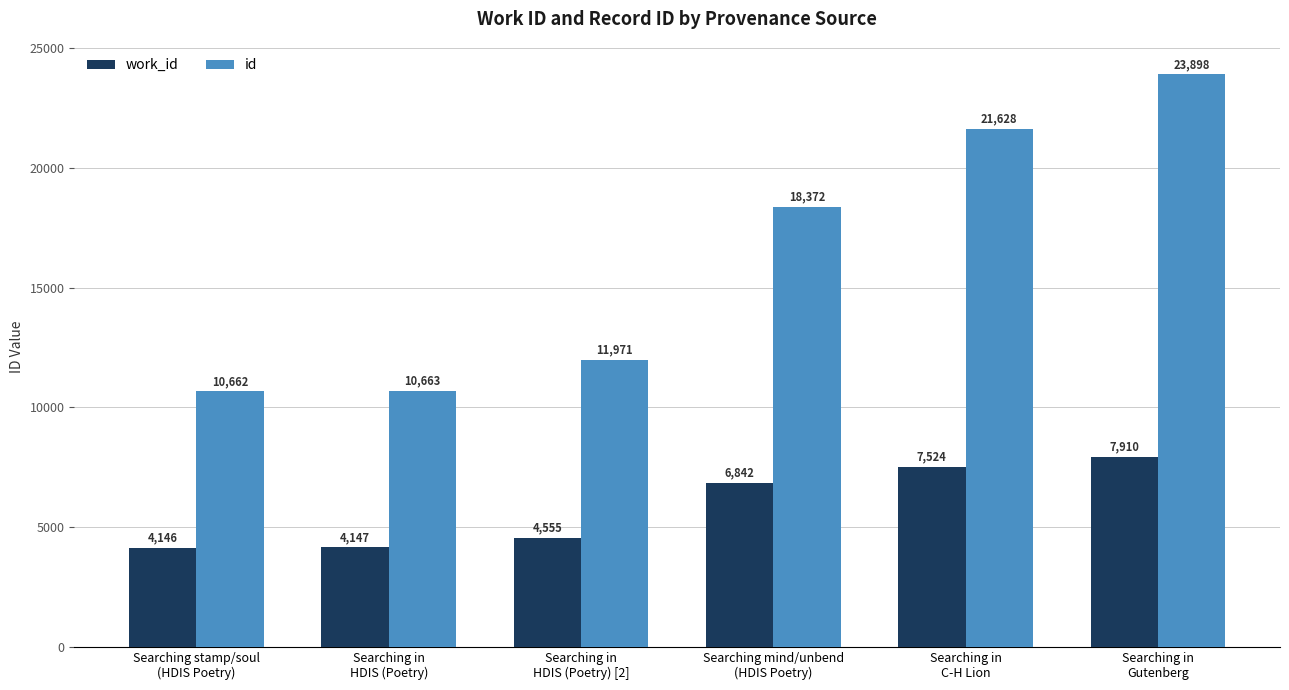

List the labels in order of work_id value, largest first.

Searching in
Gutenberg, Searching in
C-H Lion, Searching mind/unbend
(HDIS Poetry), Searching in
HDIS (Poetry) [2], Searching in
HDIS (Poetry), Searching stamp/soul
(HDIS Poetry)